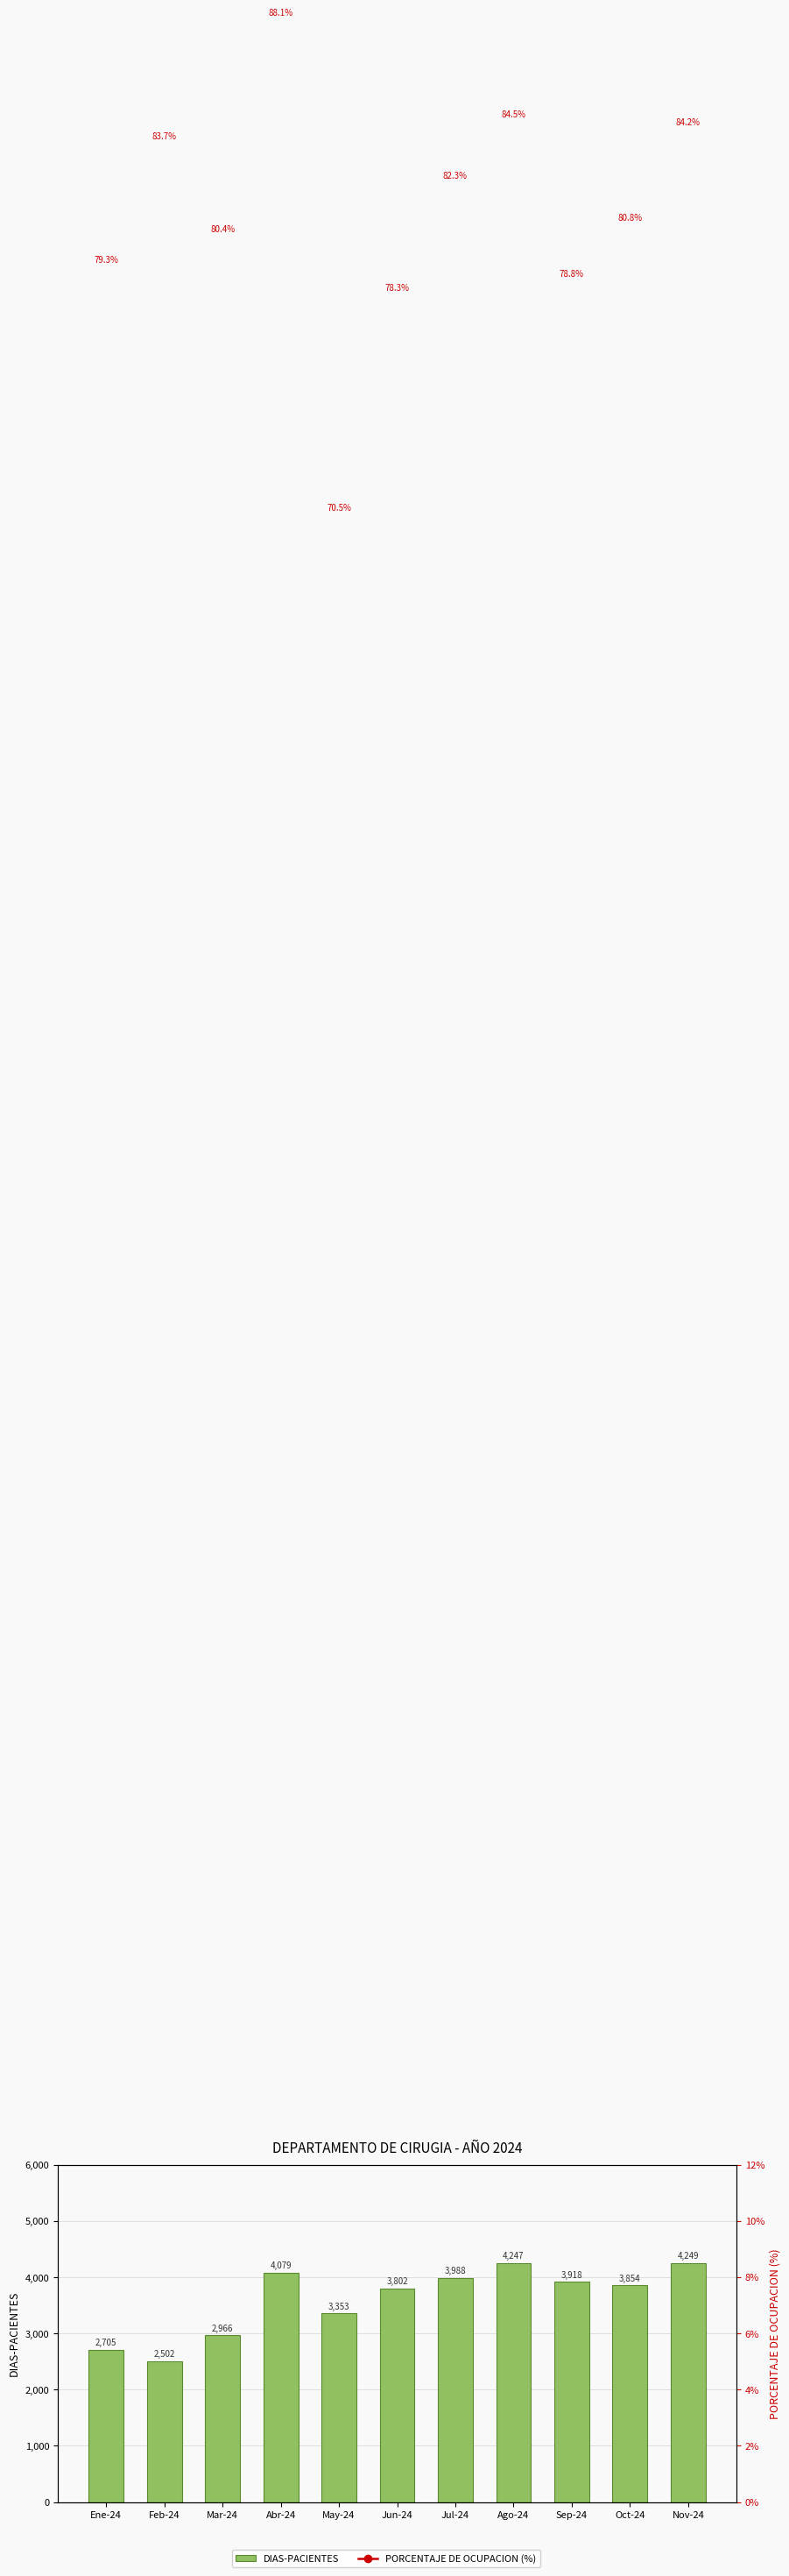

How many categories are shown in the chart?

11